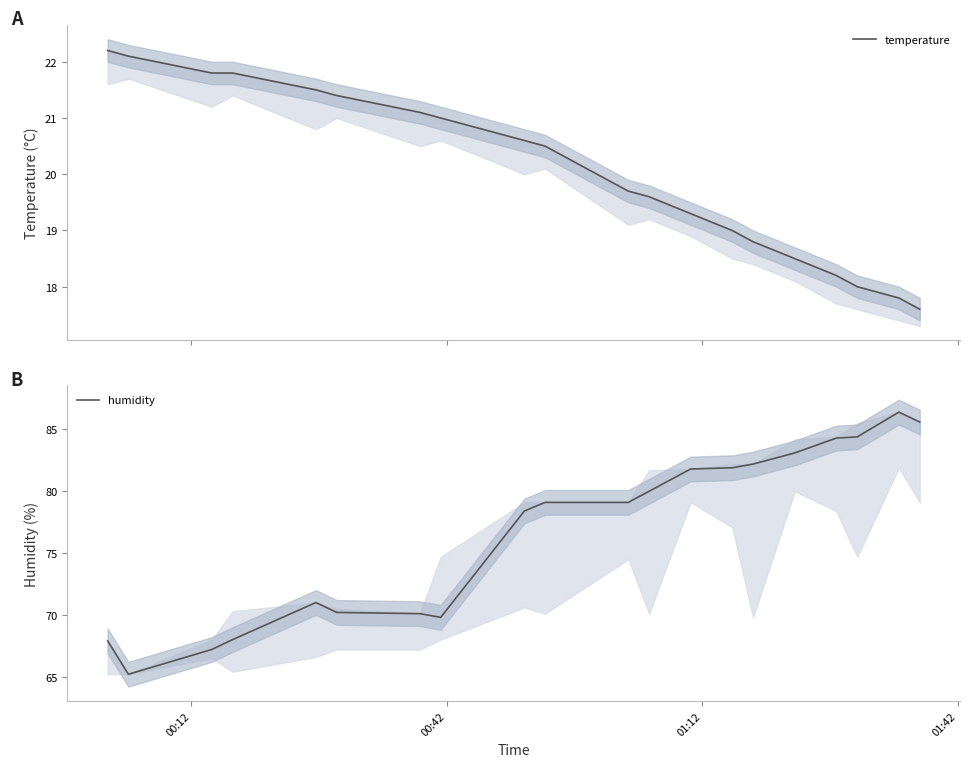

How many lines are shown in the chart?

2